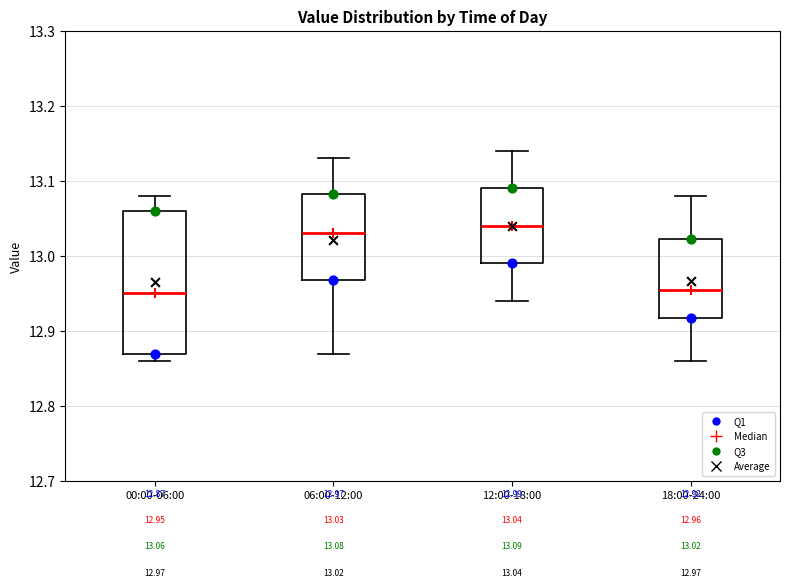

Comparing the boxes themselves (not the whiskers), which one is the tallest?

00:00-06:00